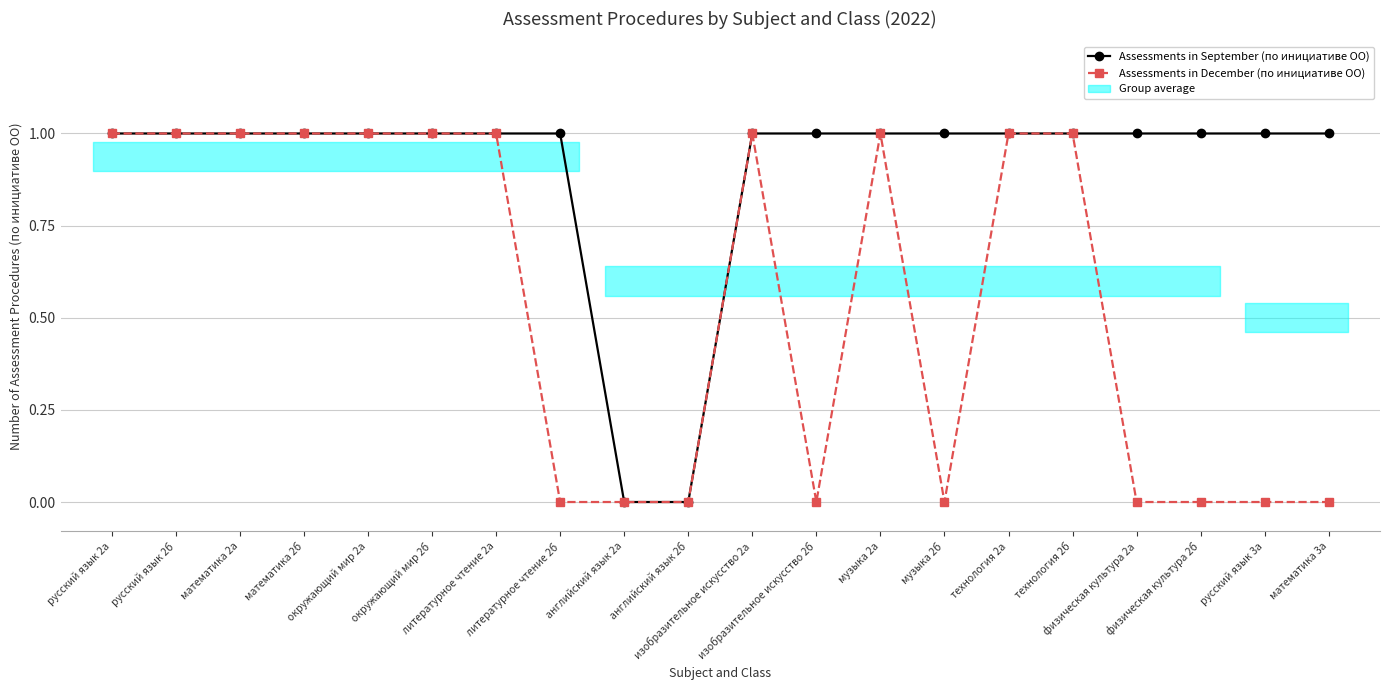

What is the value of the Assessments in December (по инициативе ОО) point at the 5th from the left?

1